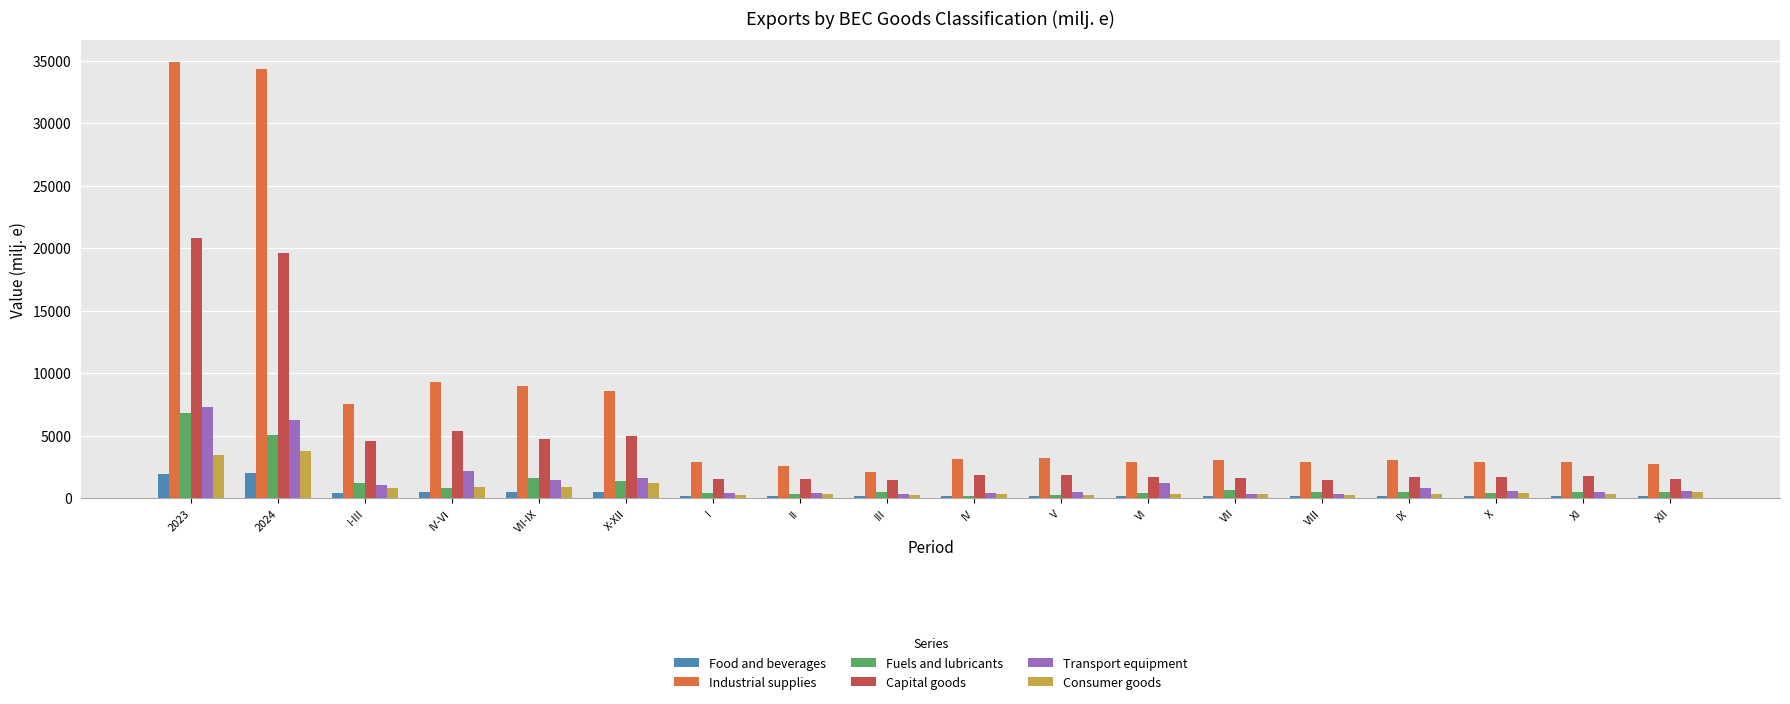

Which label corresponds to the largest value in the chart?

2023